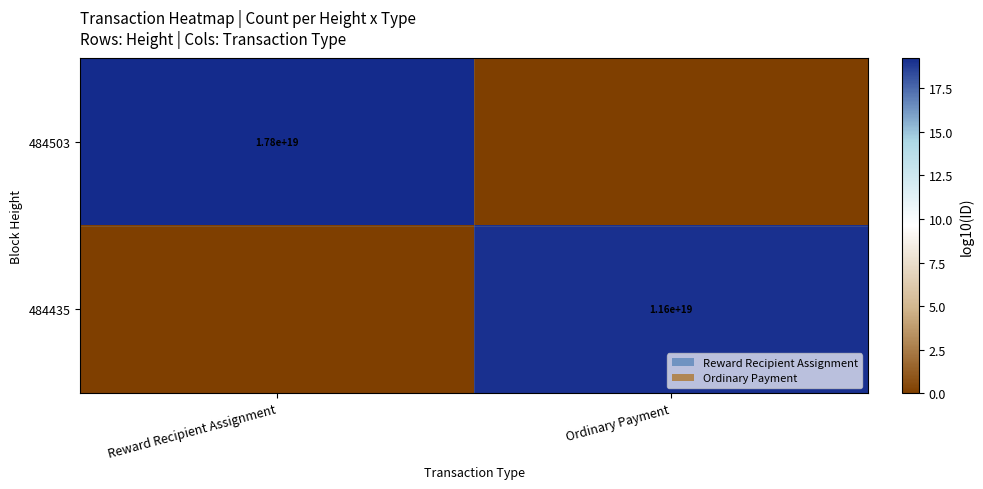

True or false: 484503 has a value of 23611447871998312448 at Reward Recipient Assignment.

False